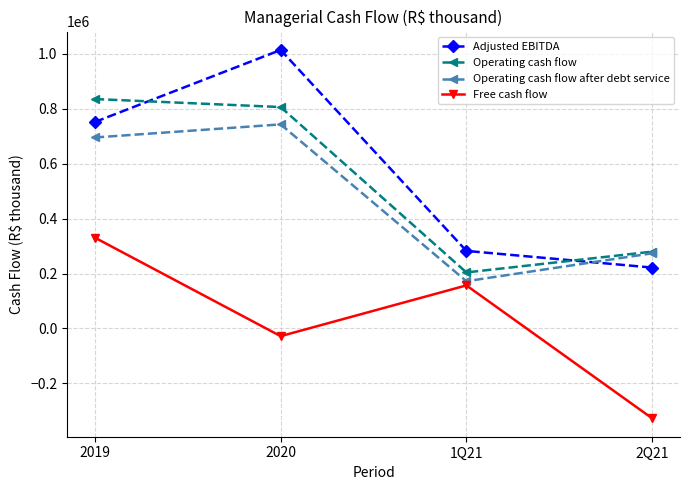

Which series has the largest total across all categories?

Adjusted EBITDA